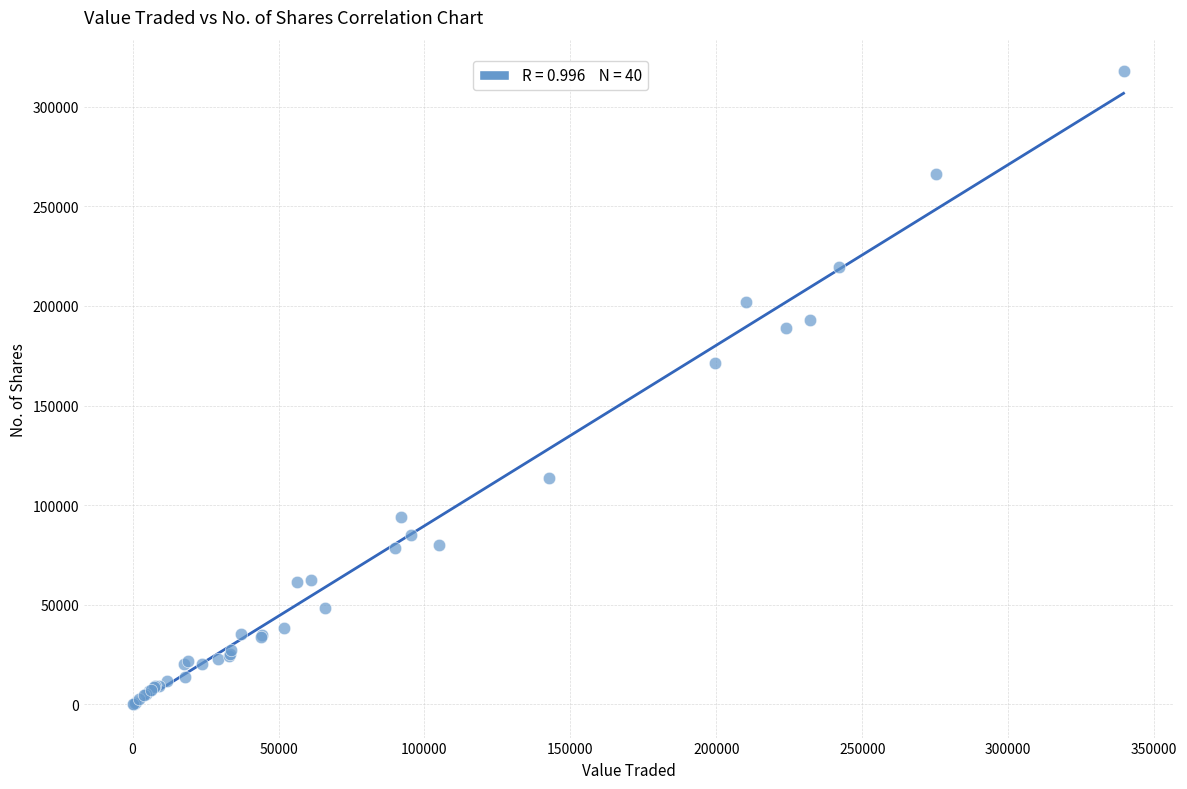

What Y value in the scatter plot is closest to 159029?

171221